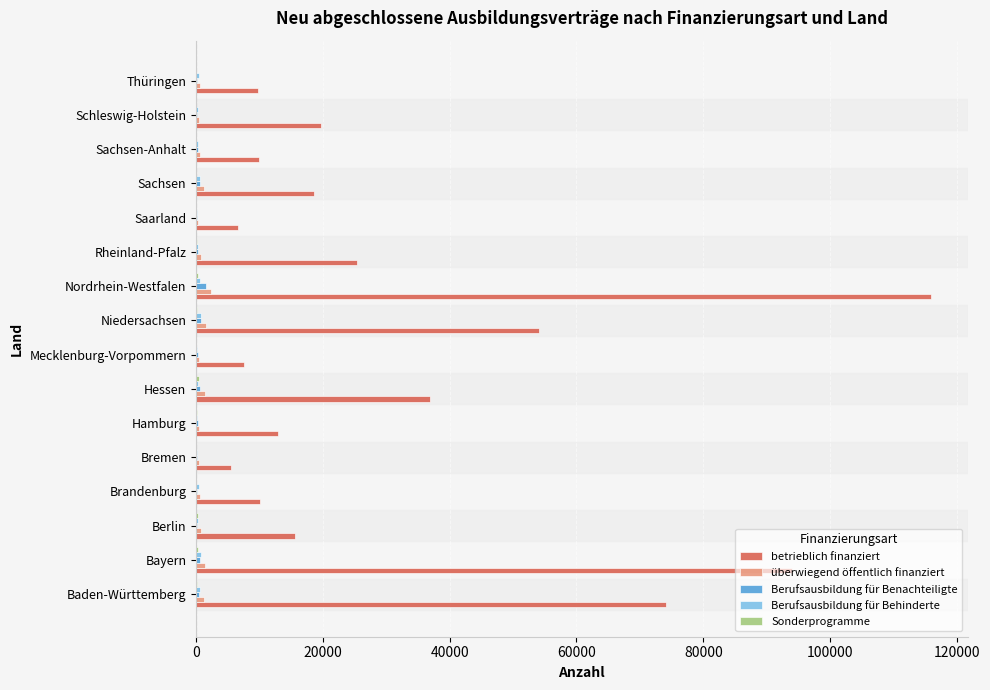

What is the average value of the überwiegend öffentlich finanziert series?

930